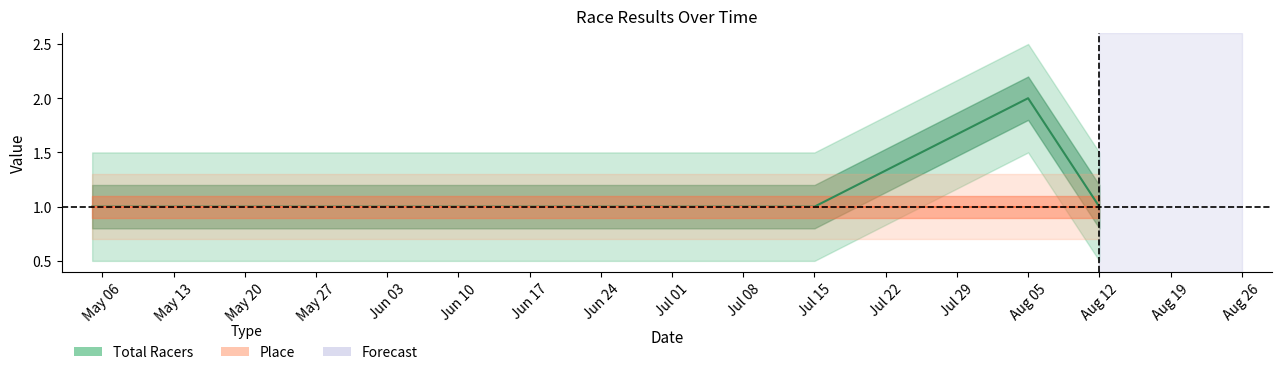

True or false: there are more than 2 points higher than both neighbors.

False